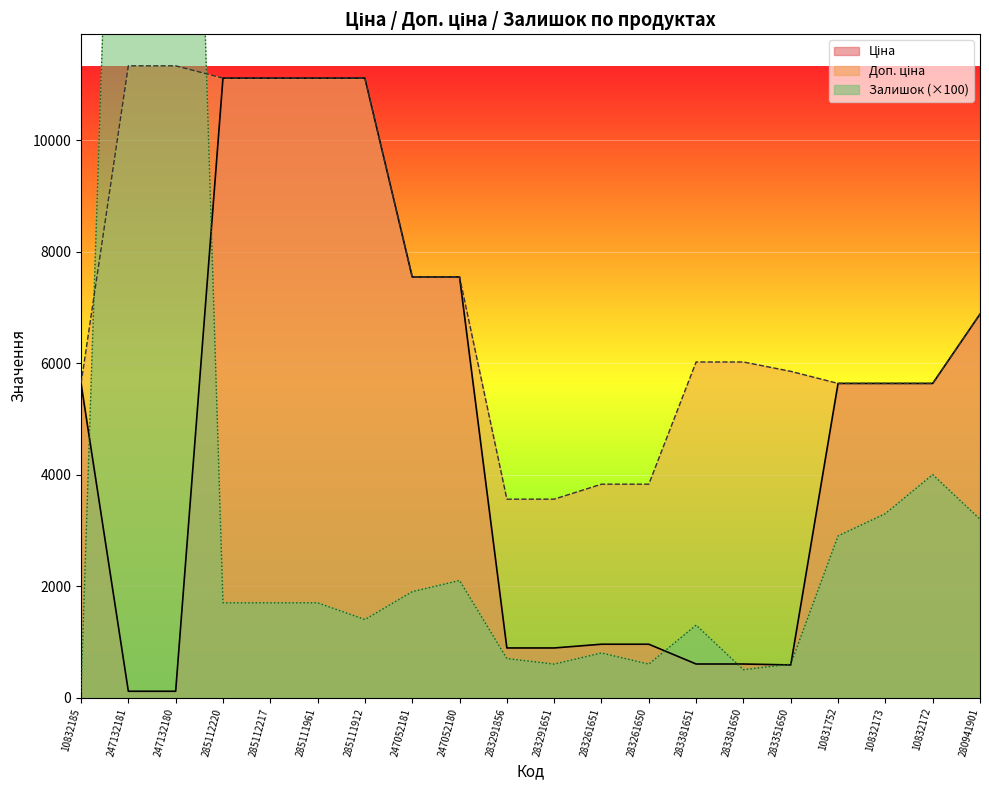

How many lines are shown in the chart?

3